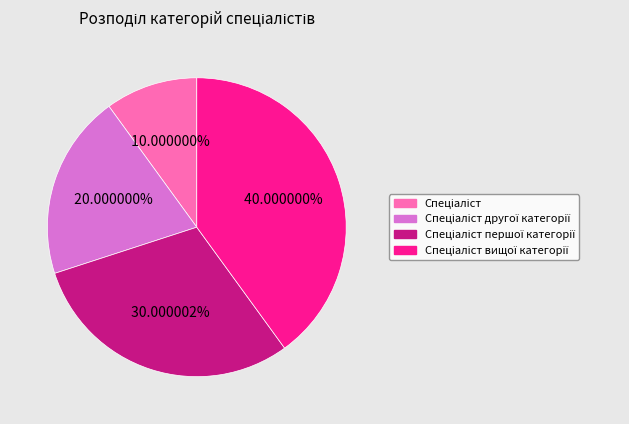

Is there any slice that represents more than half of the pie?

No